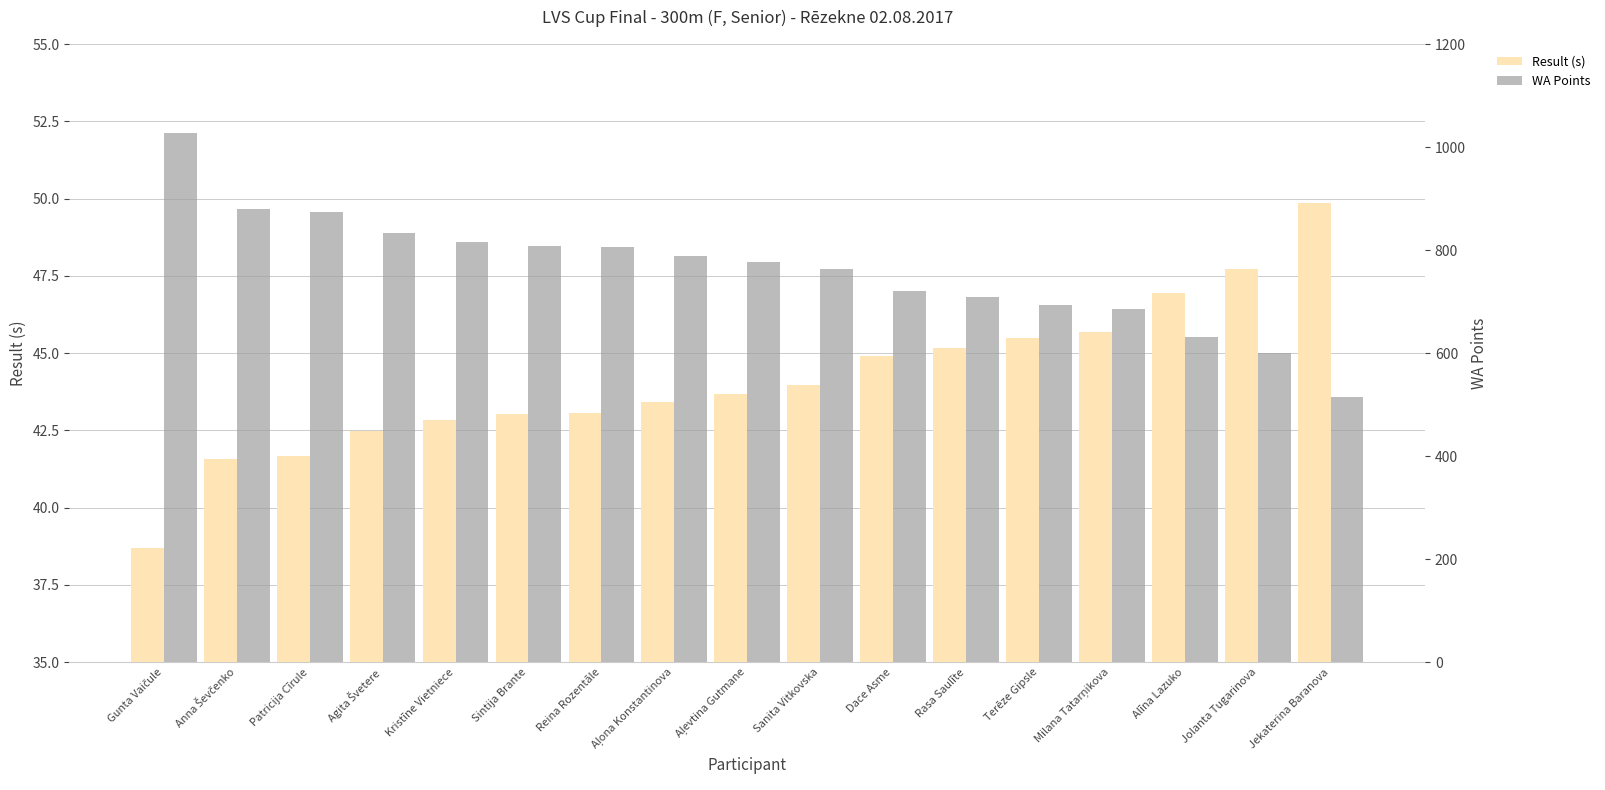

What is the label of the 10th bar from the right?

Aļona Konstantinova